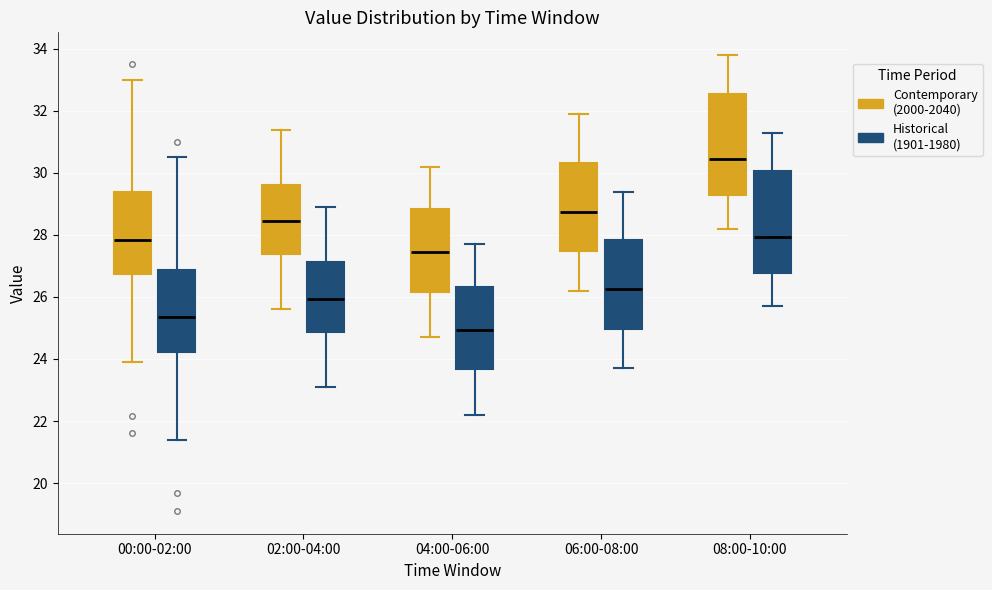

Where does the upper whisker of the box for 02:00-04:00 (Historical (1901-1980)) end on the y-axis? The values are not printed on the chart, so give them approximately, as read against the axis.

29.0